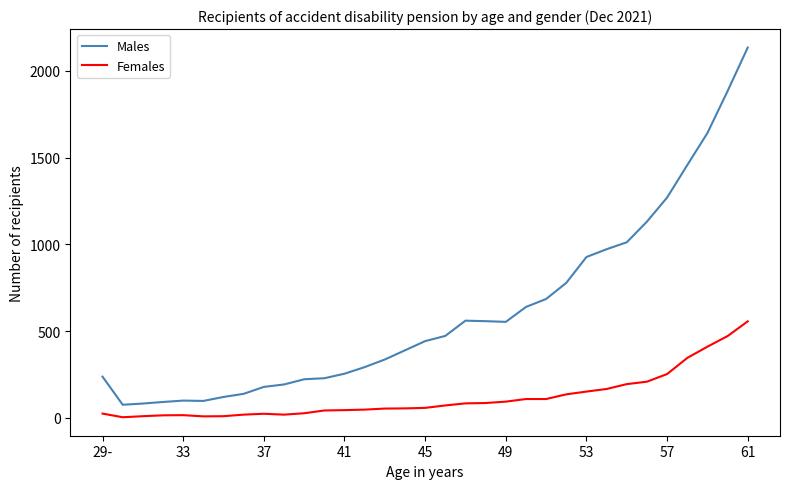

Which series has the largest range (max minus min)?

Males